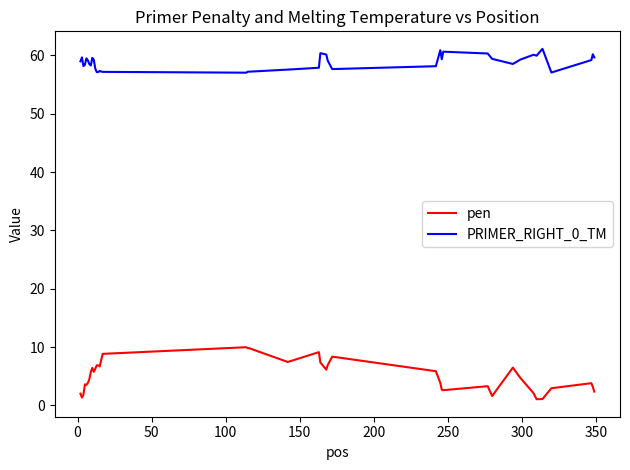

Rank the series by their average value, from lowest to highest.

pen, PRIMER_RIGHT_0_TM